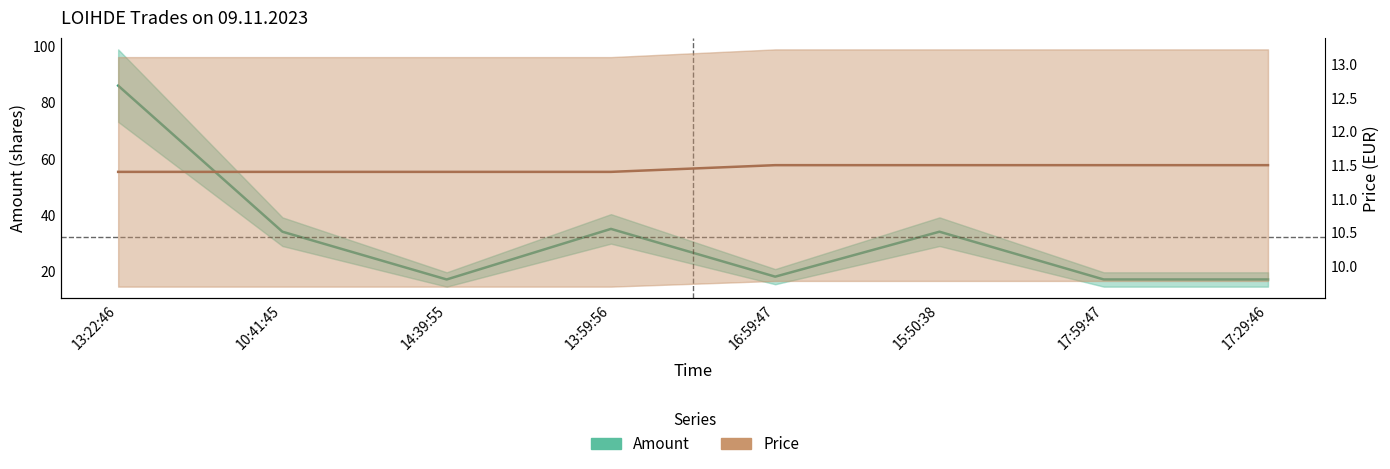

Read the Price value at 13:22:46.

11.4